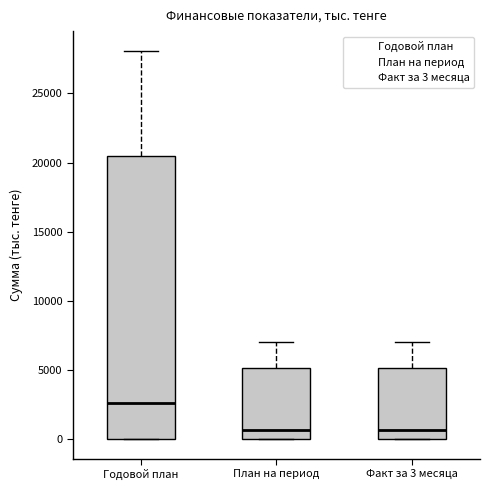

Reading left to right, read every box against the y-axis: the position of its median line, the range the box covers, and the ends of its whiskers. The values are not printed on the chart, so give them approximately, as read against the axis.

Годовой план: median 2500, box 0 to 20500, whiskers 0 to 28000
План на период: median 500, box 0 to 5000, whiskers 0 to 7000
Факт за 3 месяца: median 500, box 0 to 5000, whiskers 0 to 7000